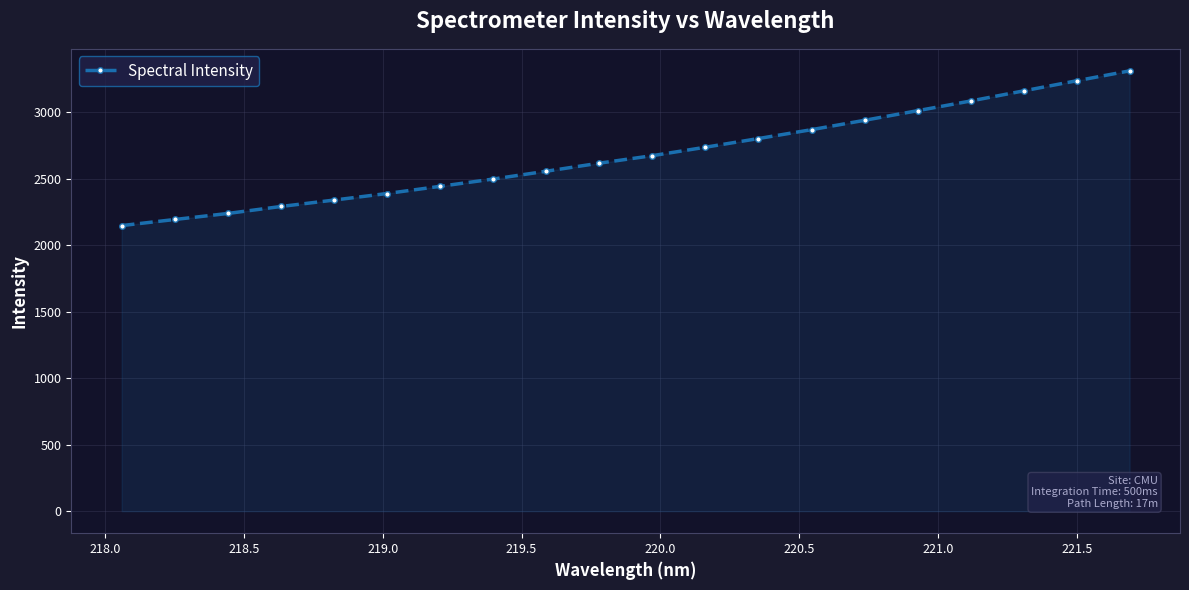

What is the average value?

2677.9